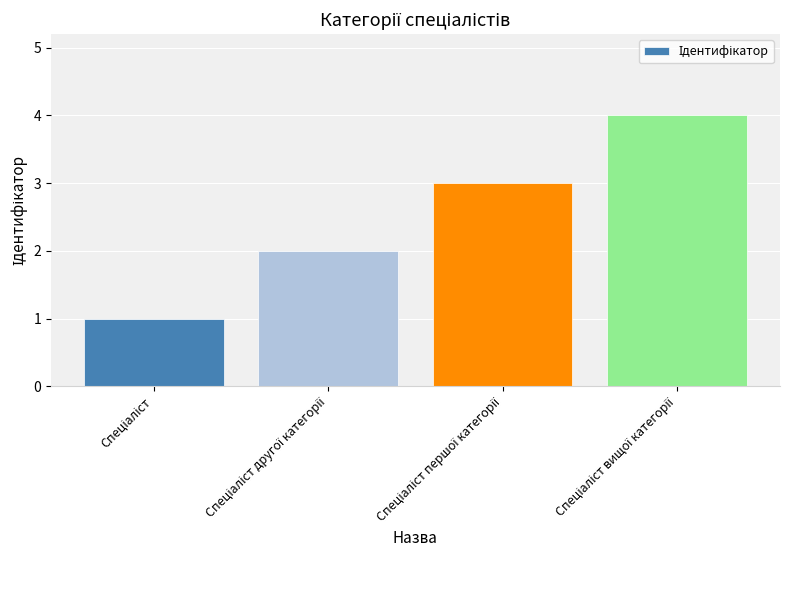

What is the maximum value shown in the chart?

4